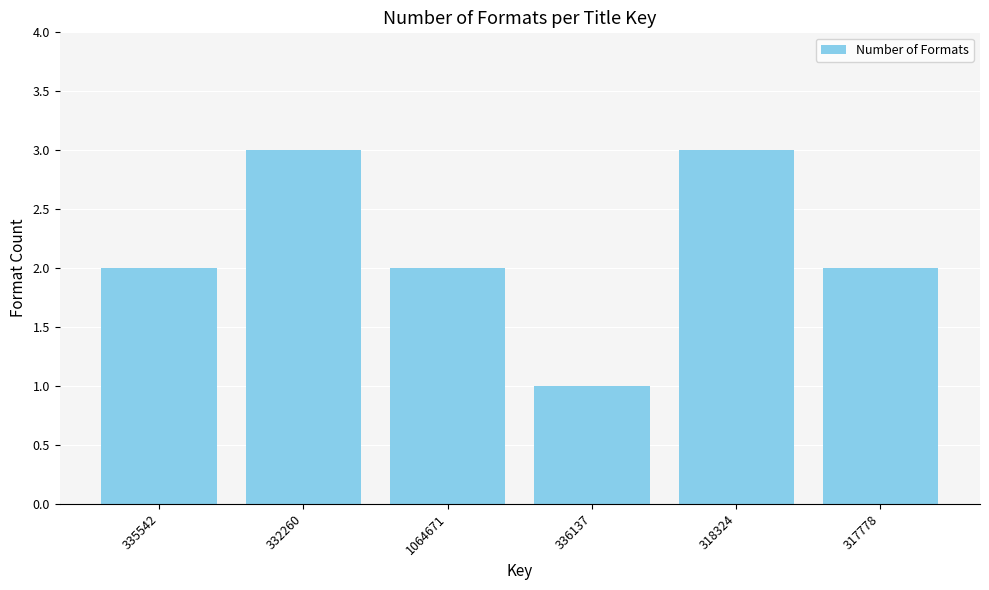

Reading right to left, list all the values displayed in this chart.

317778=2	318324=3	336137=1	1064671=2	332260=3	335542=2